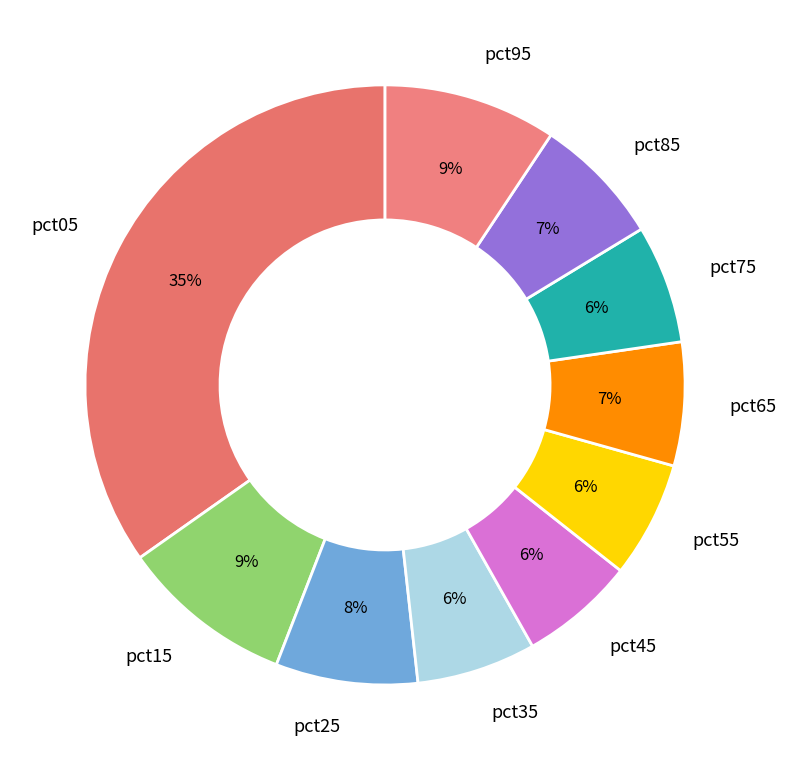

Count the number of slices in the pie.

10